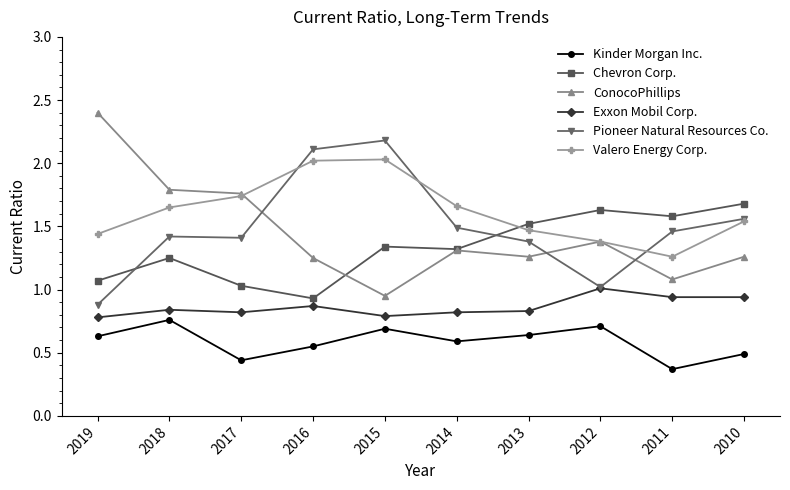

What is the sum of all Kinder Morgan Inc. values?

5.9